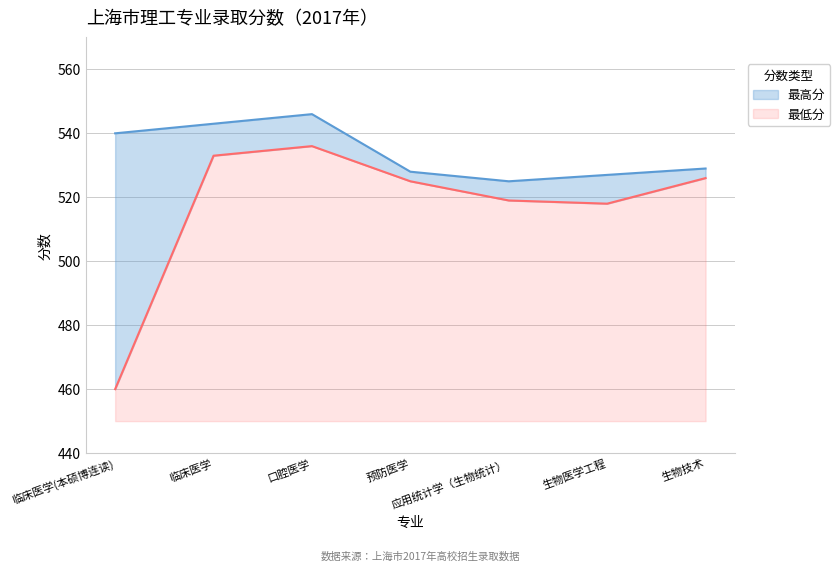

True or false: 最低分 and 最高分 cross at least once.

False